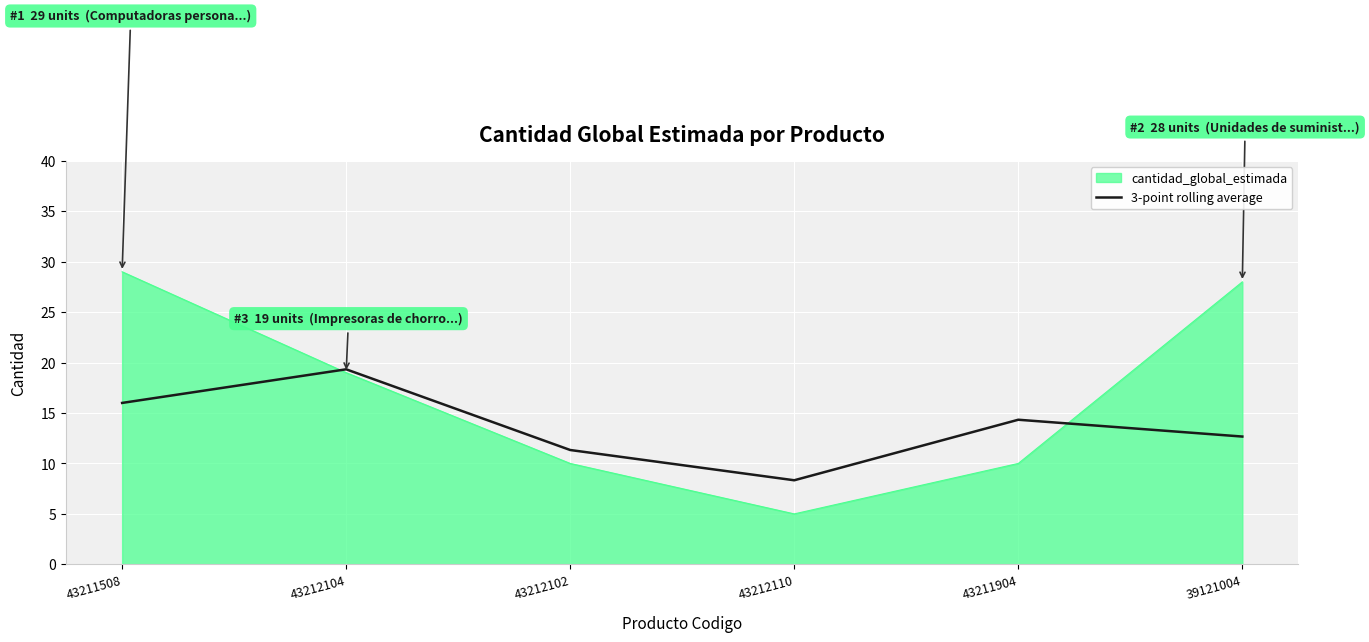

True or false: 3-point rolling average has a value of 16.0 at 43211508.

True